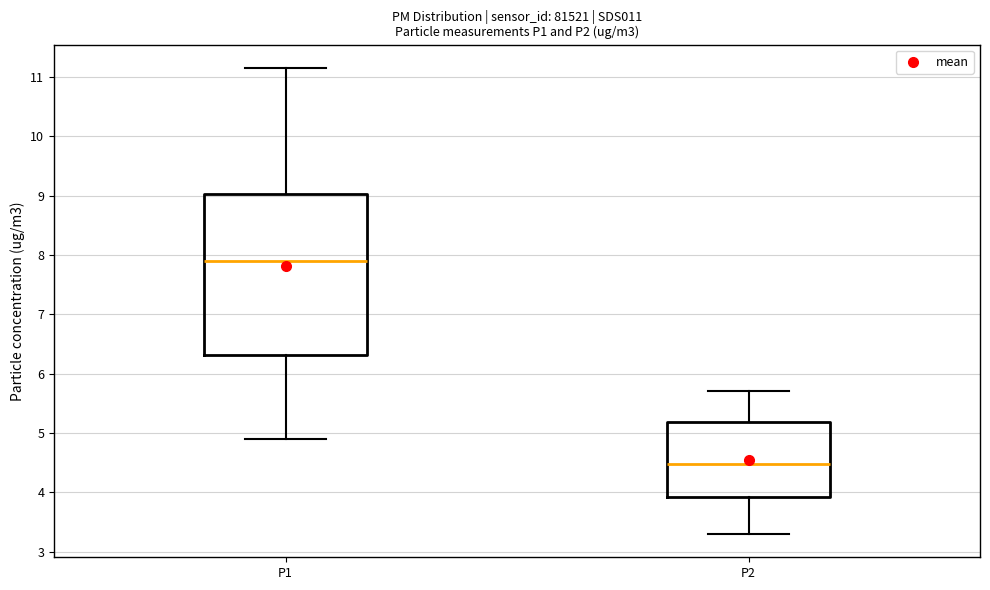

Where is the lower edge of the box for P2 on the y-axis? The values are not printed on the chart, so give them approximately, as read against the axis.

3.9